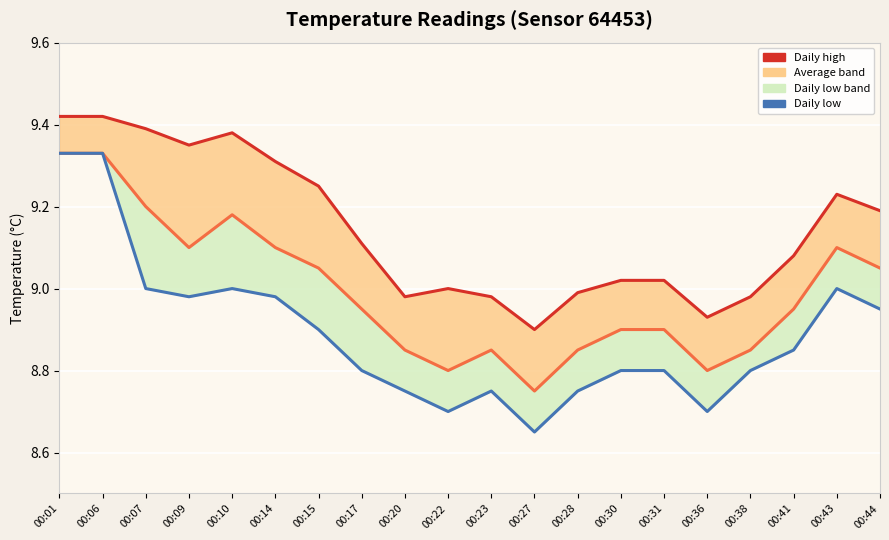

At how many categories does at least one series exceed 8?

20